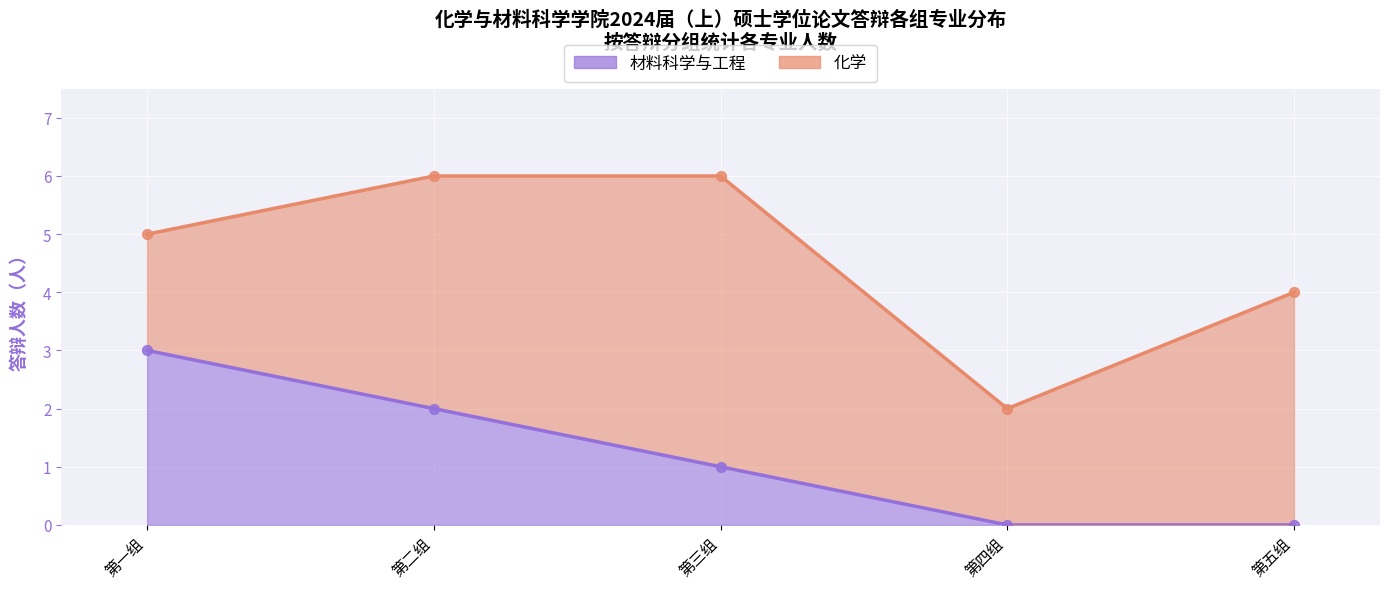

What is the total value across all series at 第五组?

4